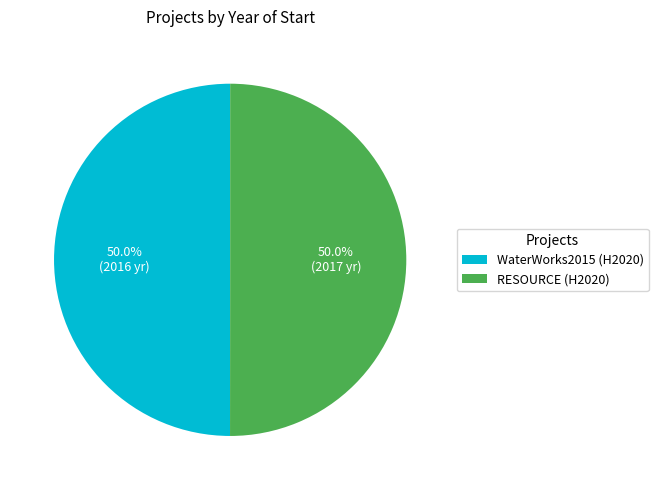

How much of the chart is everything except WaterWorks2015 (H2020)?

50.0%